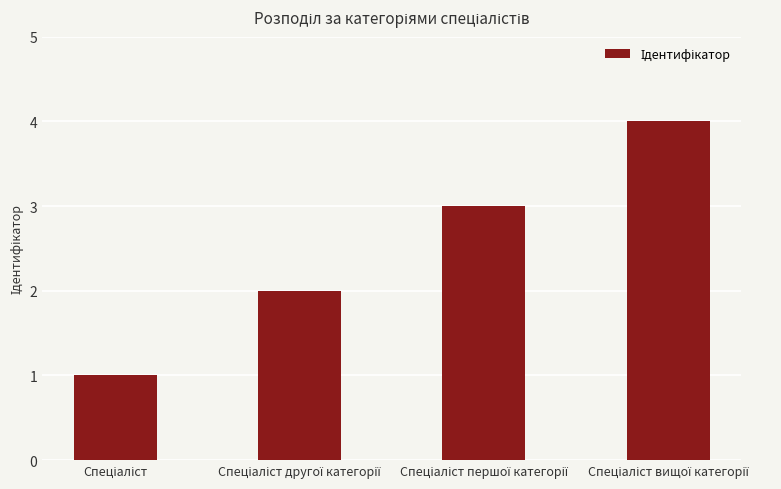

What is the sum of all values?

10